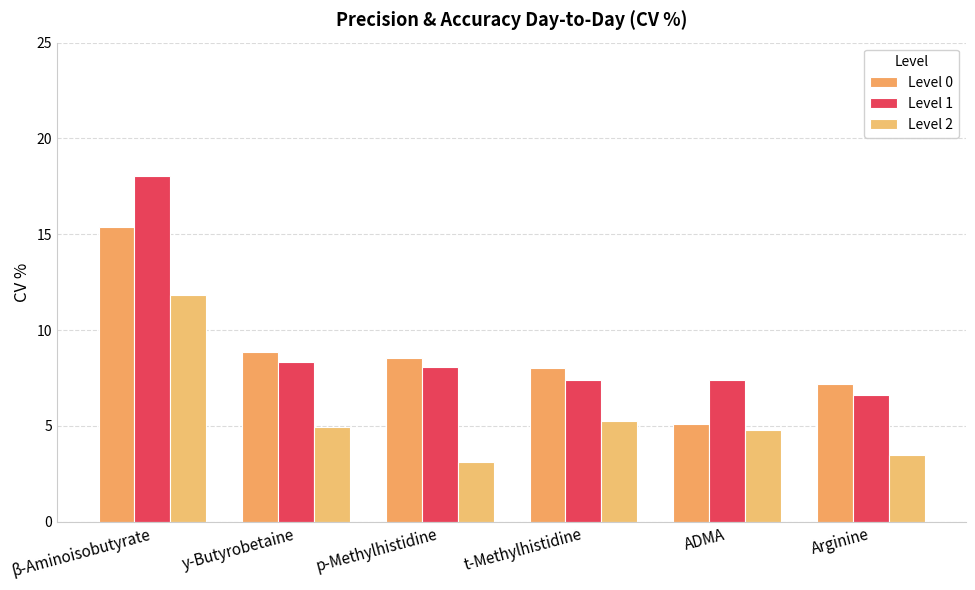

What is the label of the 1st bar from the right?

Arginine